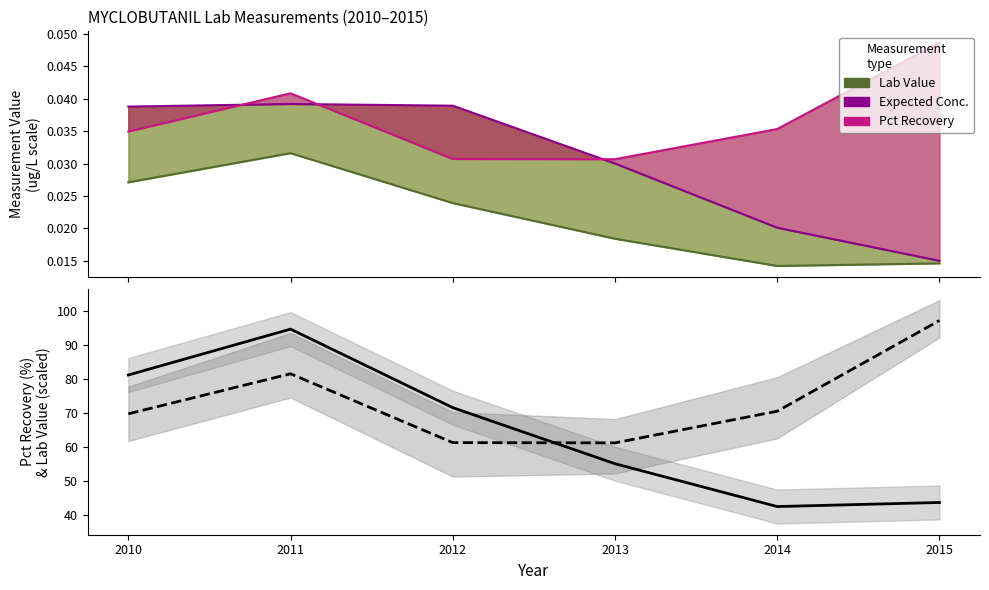

What is the value of the Pct Recovery point at the 5th from the left?

70.6